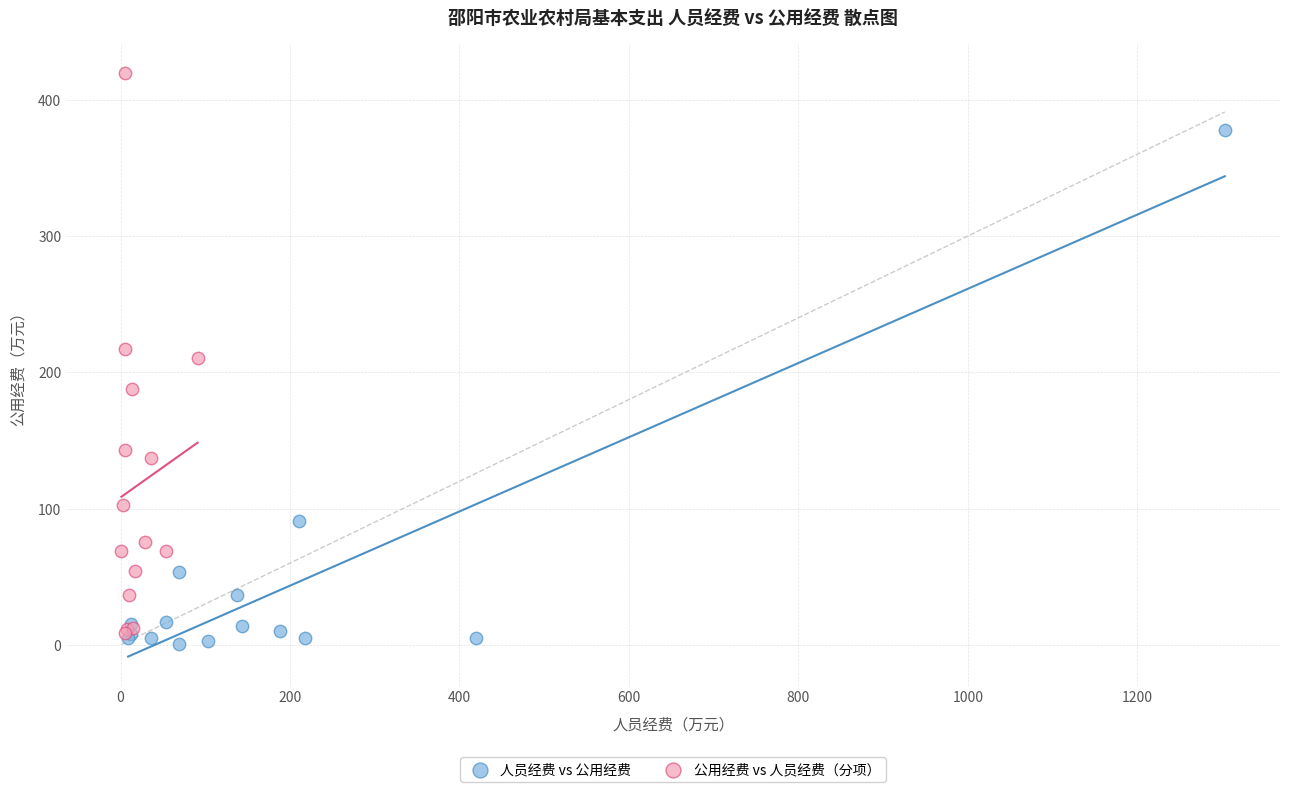

Which series has the largest Y range (max minus min)?

公用经费 vs 人员经费（分项）